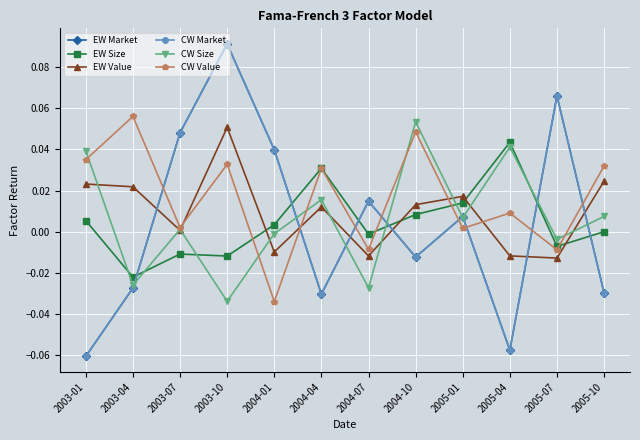

Reading left to right, list all the values displayed in this chart.

EW Market: 2003-01=-0.1	2003-04=-0.0	2003-07=0.0	2003-10=0.1	2004-01=0.0	2004-04=-0.0	2004-07=0.0	2004-10=-0.0	2005-01=0.0	2005-04=-0.1	2005-07=0.1	2005-10=-0.0
EW Size: 2003-01=0.0	2003-04=-0.0	2003-07=-0.0	2003-10=-0.0	2004-01=0.0	2004-04=0.0	2004-07=-0.0	2004-10=0.0	2005-01=0.0	2005-04=0.0	2005-07=-0.0	2005-10=0.0
EW Value: 2003-01=0.0	2003-04=0.0	2003-07=0.0	2003-10=0.1	2004-01=-0.0	2004-04=0.0	2004-07=-0.0	2004-10=0.0	2005-01=0.0	2005-04=-0.0	2005-07=-0.0	2005-10=0.0
CW Market: 2003-01=-0.1	2003-04=-0.0	2003-07=0.0	2003-10=0.1	2004-01=0.0	2004-04=-0.0	2004-07=0.0	2004-10=-0.0	2005-01=0.0	2005-04=-0.1	2005-07=0.1	2005-10=-0.0
CW Size: 2003-01=0.0	2003-04=-0.0	2003-07=0.0	2003-10=-0.0	2004-01=-0.0	2004-04=0.0	2004-07=-0.0	2004-10=0.1	2005-01=0.0	2005-04=0.0	2005-07=-0.0	2005-10=0.0
CW Value: 2003-01=0.0	2003-04=0.1	2003-07=0.0	2003-10=0.0	2004-01=-0.0	2004-04=0.0	2004-07=-0.0	2004-10=0.0	2005-01=0.0	2005-04=0.0	2005-07=-0.0	2005-10=0.0